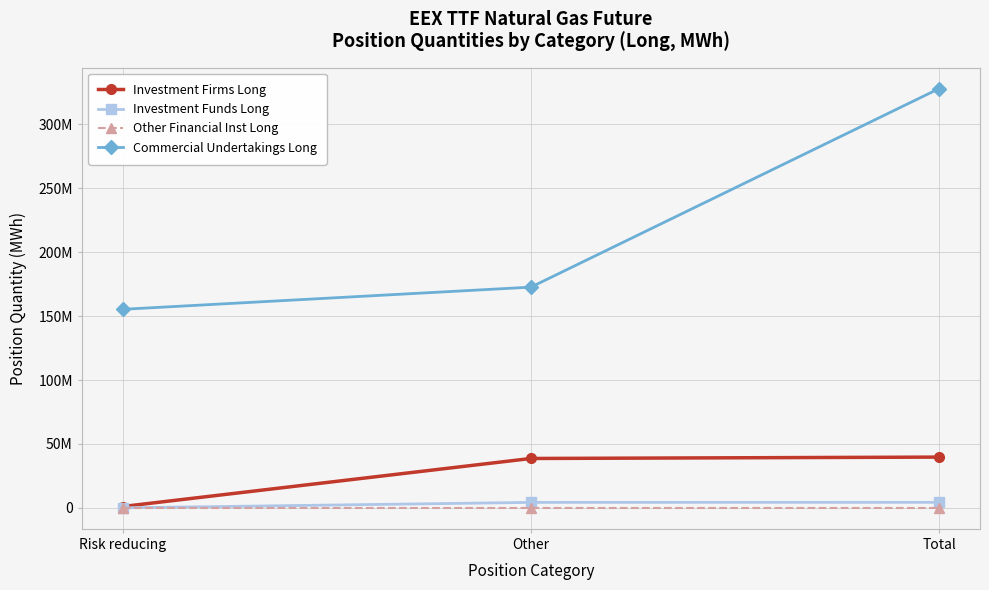

List the series in order of their peak value, highest first.

Commercial Undertakings Long, Investment Firms Long, Investment Funds Long, Other Financial Inst Long